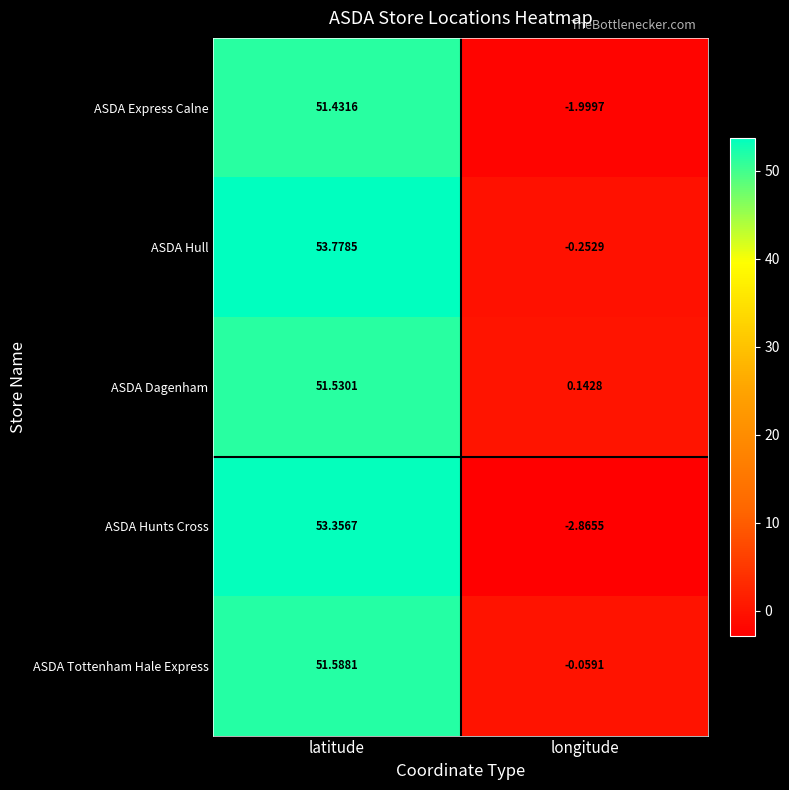

At which label does ASDA Express Calne first exceed 51?

latitude